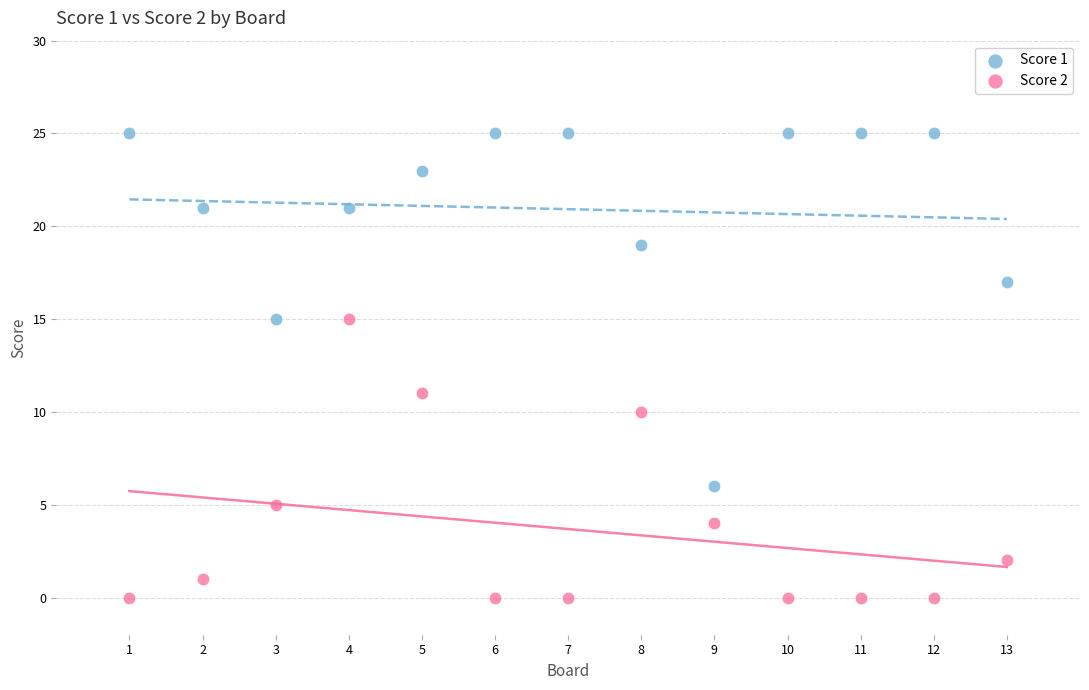

Across all data points, what is the range of Y values (max minus min)?

25